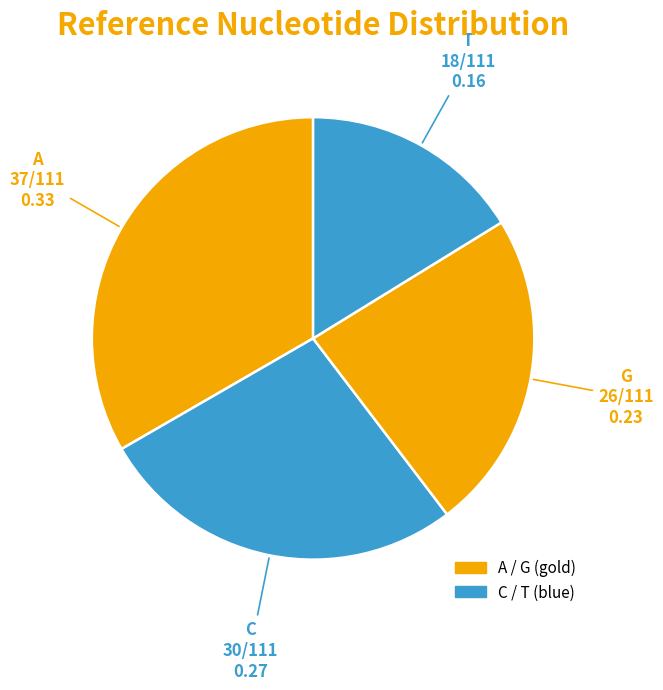

What is the smallest slice in the pie chart?

T